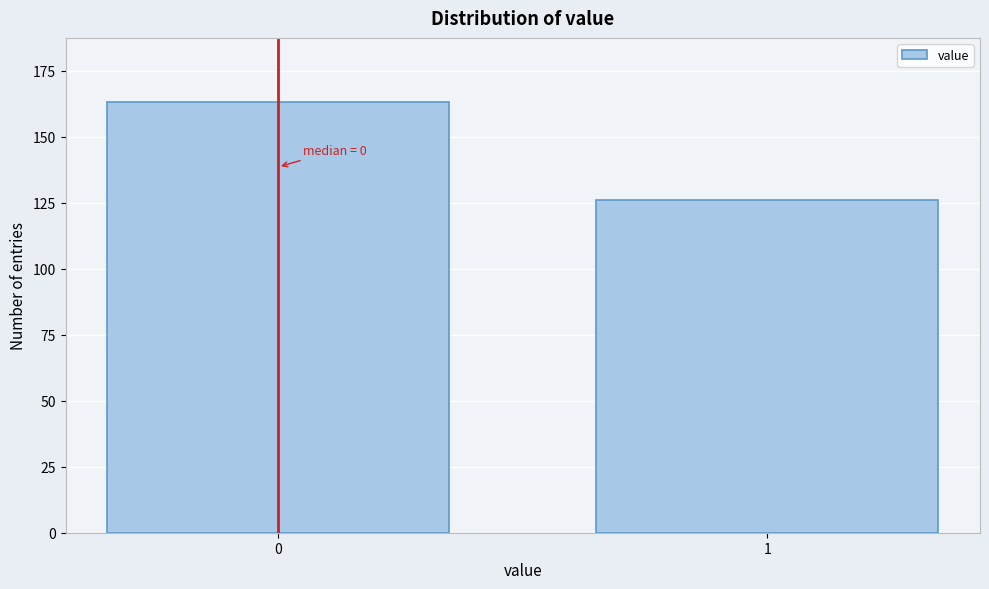

Reading right to left, what are all the values shown in this chart?

126	163